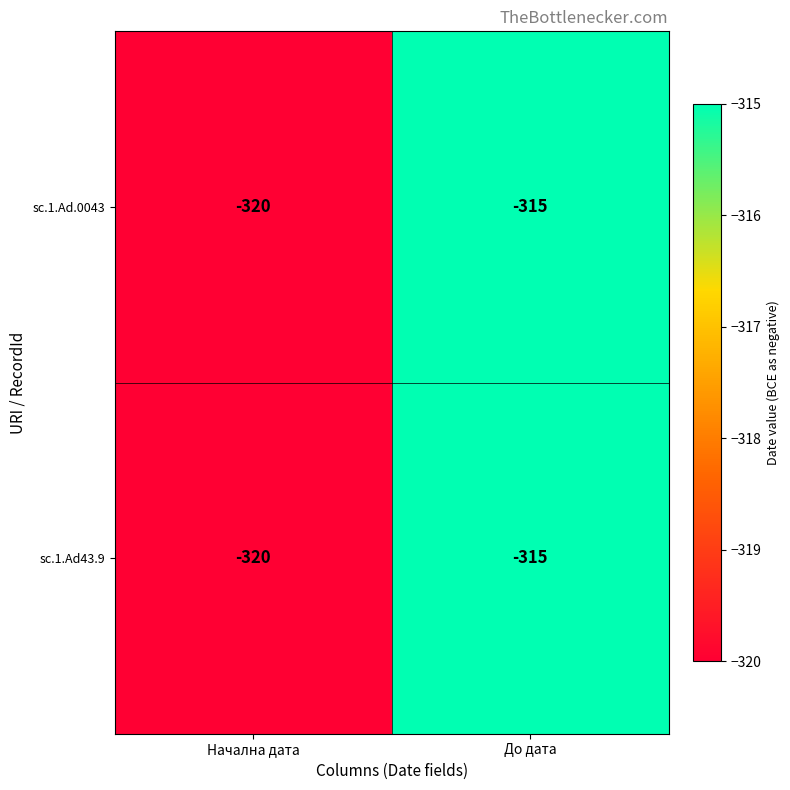

True or false: sc.1.Ad.0043 has a value of -217 at До дата.

False